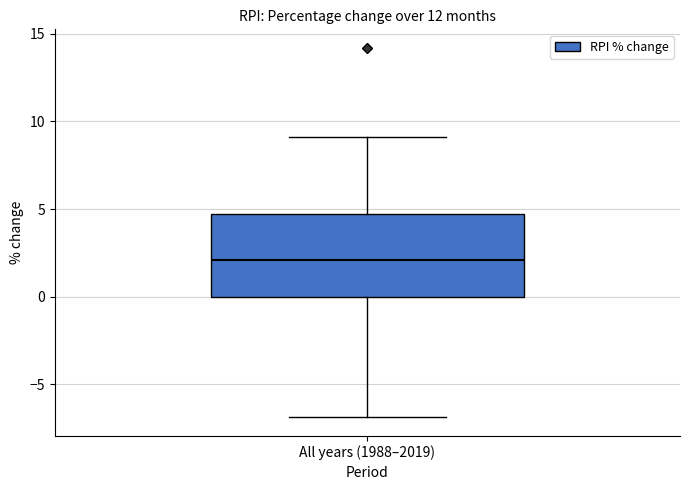

Read this box plot against the y-axis: the position of the median line, the range covered by the box, and the ends of both whiskers. The values are not printed on the chart, so give them approximately, as read against the axis.

median 2.0, box 0.0 to 4.5, whiskers -7.0 to 9.0